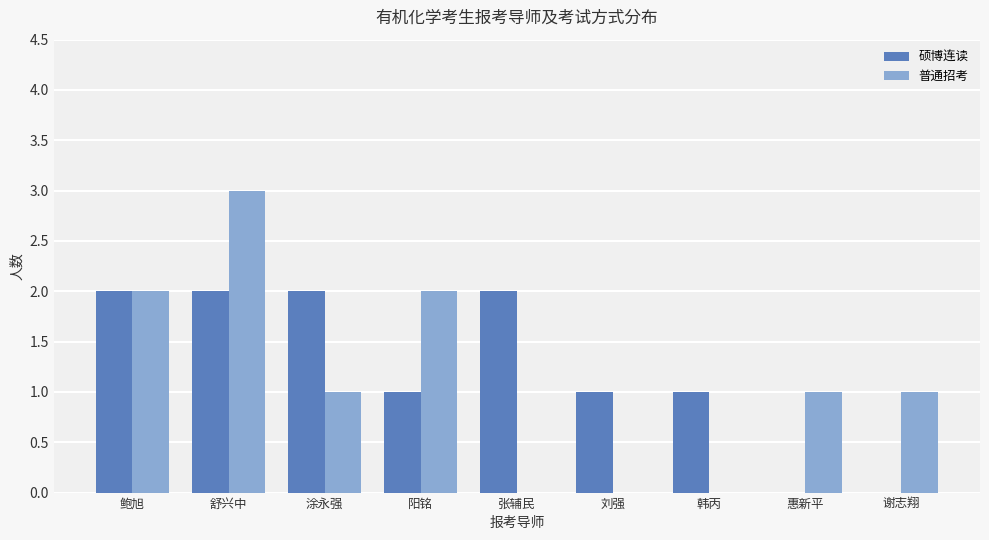

How many groups of bars are there?

9